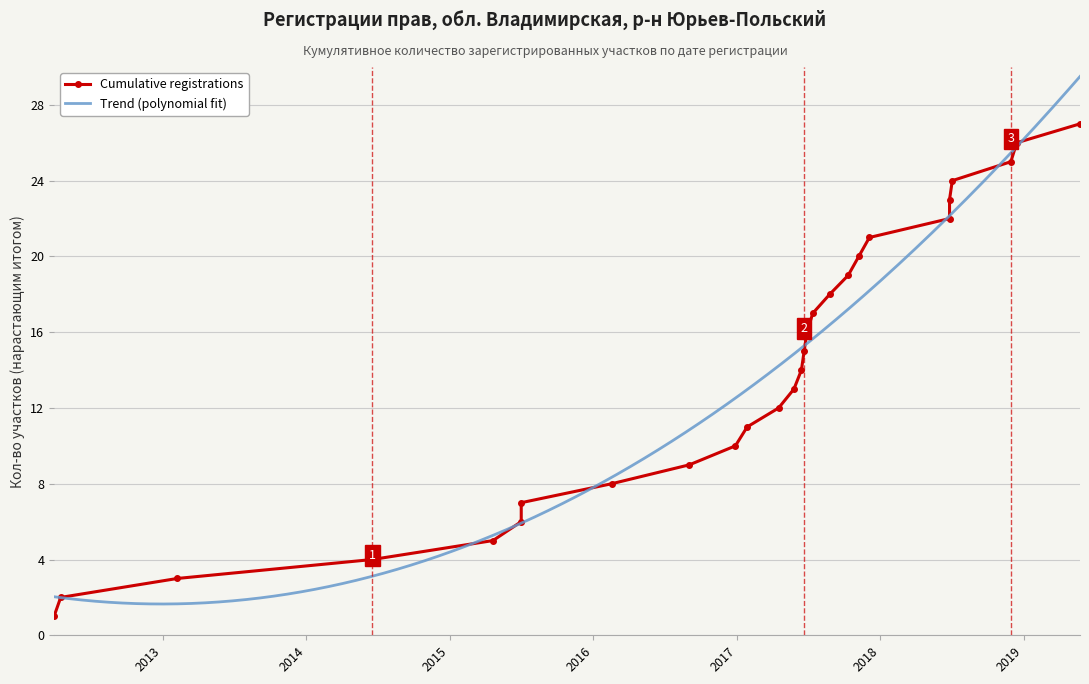

What is the sum of all values?

378